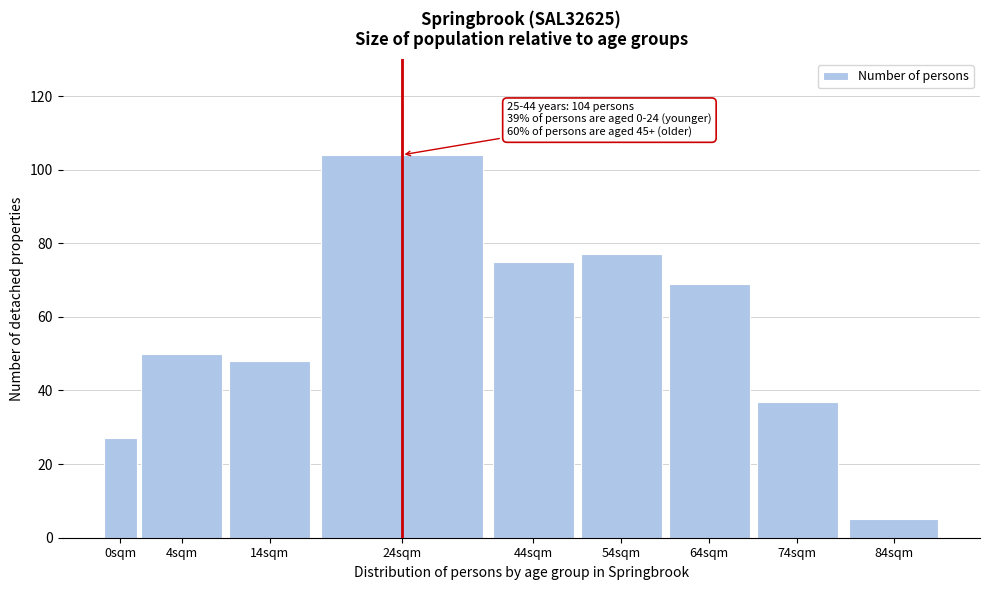

Reading right to left, what are all the values shown in this chart?

5	37	69	77	75	104	48	50	27